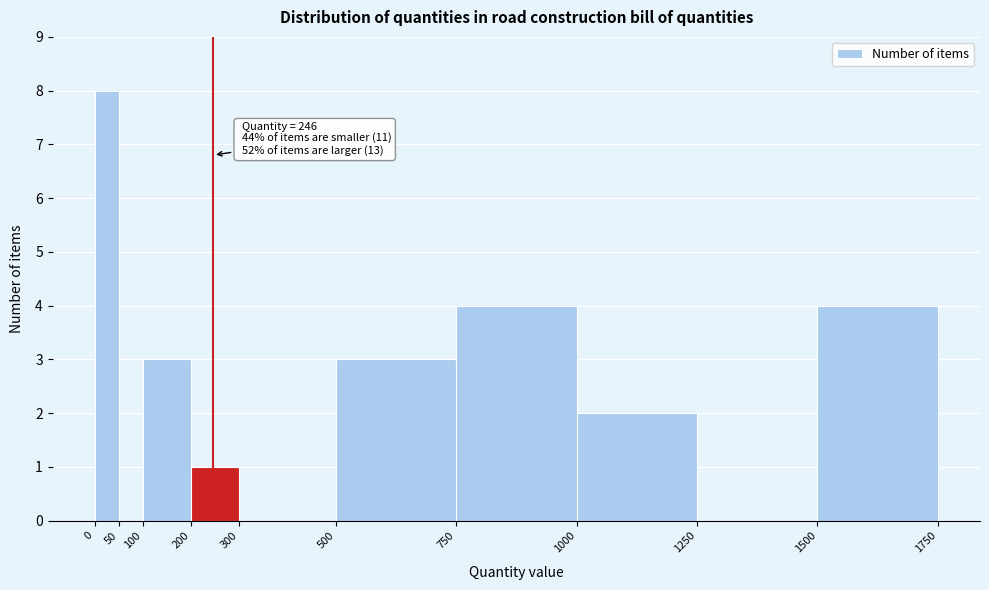

Over which range of the x-axis is the bar tallest?

0 to 50